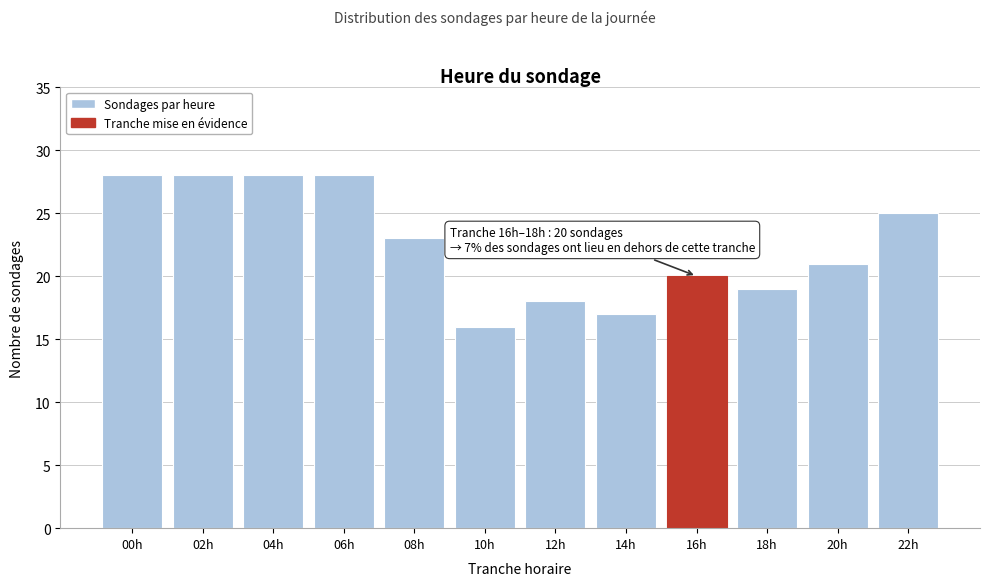

Reading right to left, transcribe all the data shown in this chart.

25	21	19	20	17	18	16	23	28	28	28	28